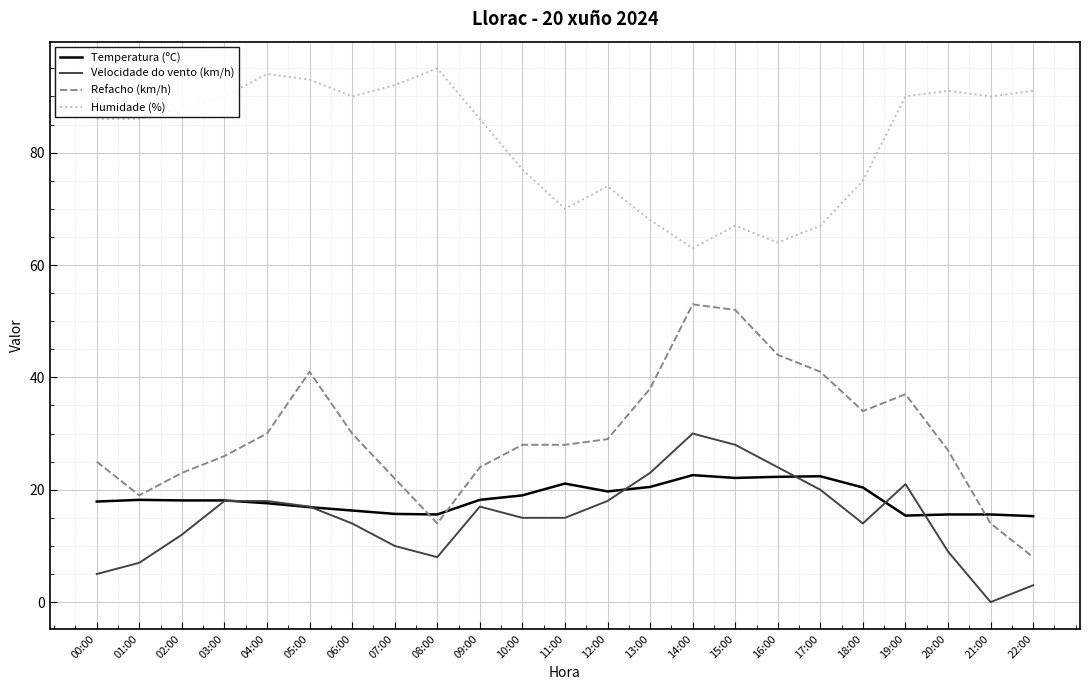

Which series has the widest spread of values?

Refacho (km/h)